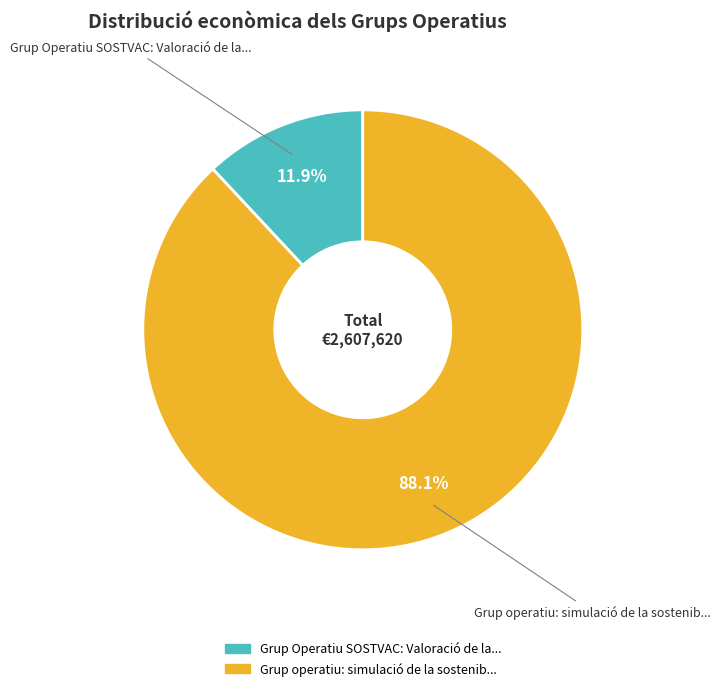

Is there any slice that represents more than half of the pie?

Yes